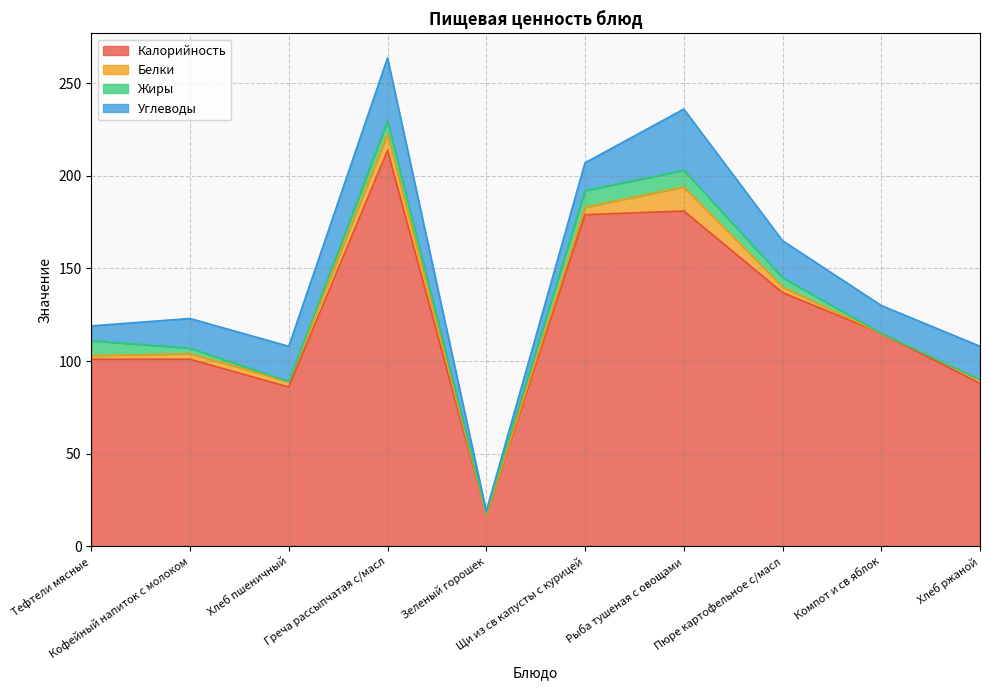

At how many categories does at least one series exceed 97?

7